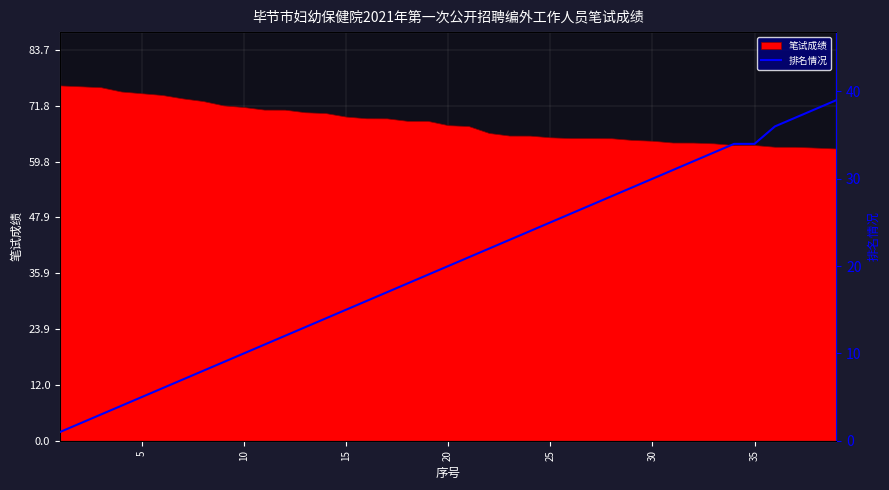

What is the maximum value for 笔试成绩?

76.1